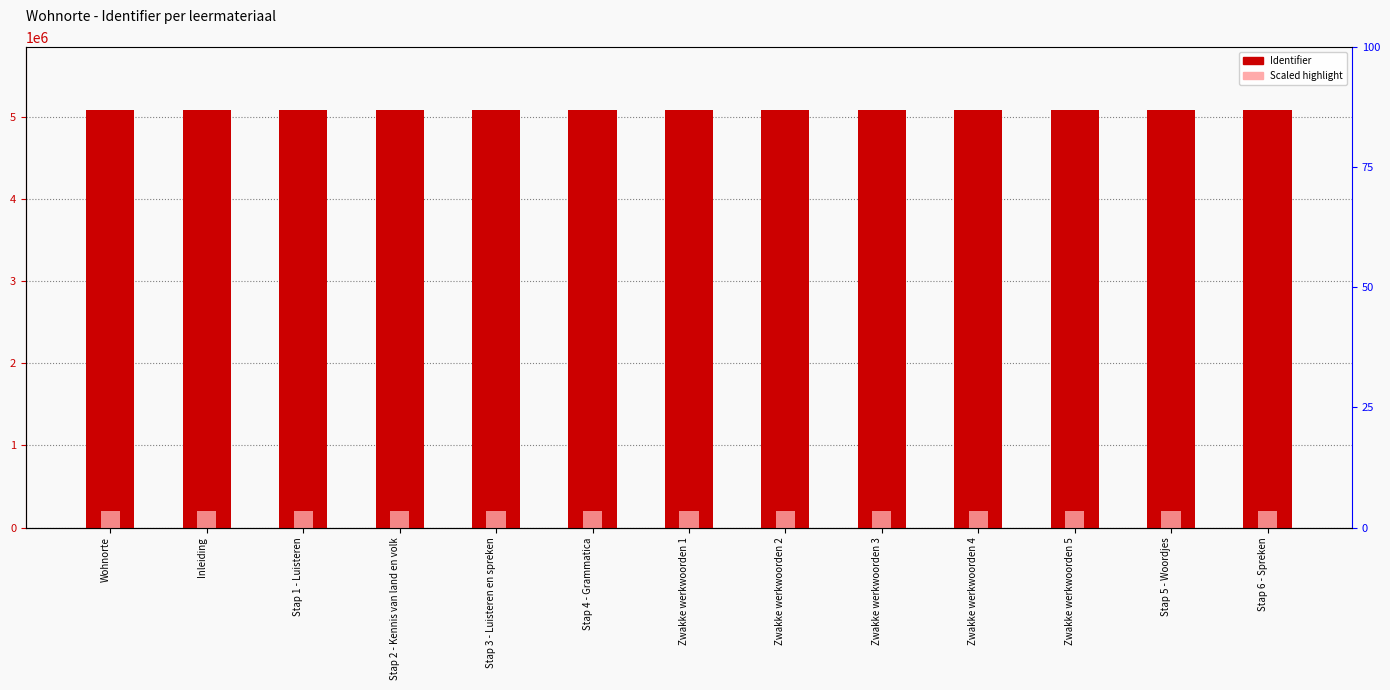

Which series has the largest range (max minus min)?

Identifier